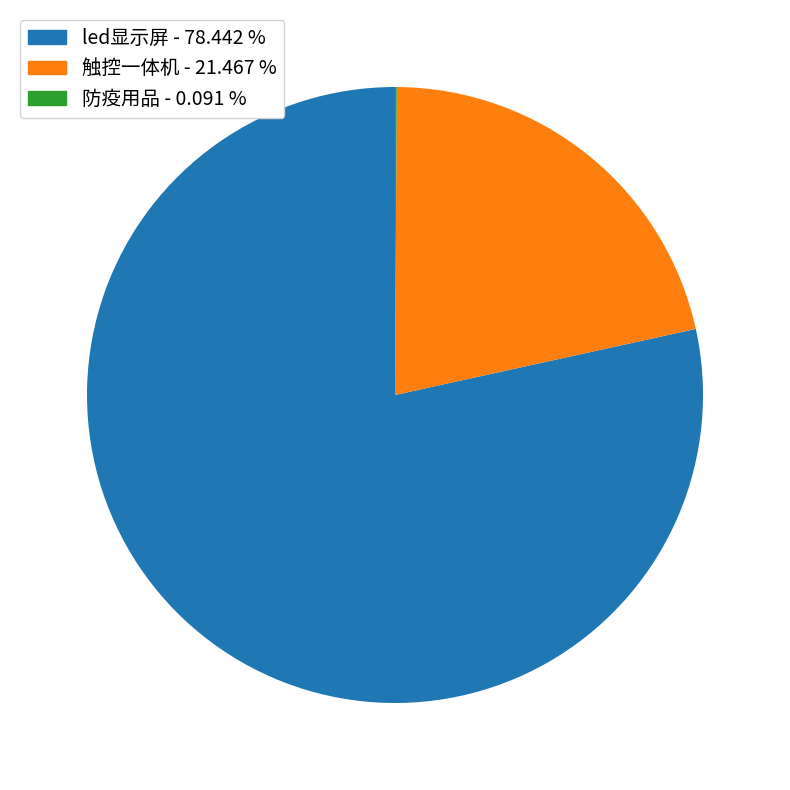

Is there any slice that represents more than half of the pie?

Yes